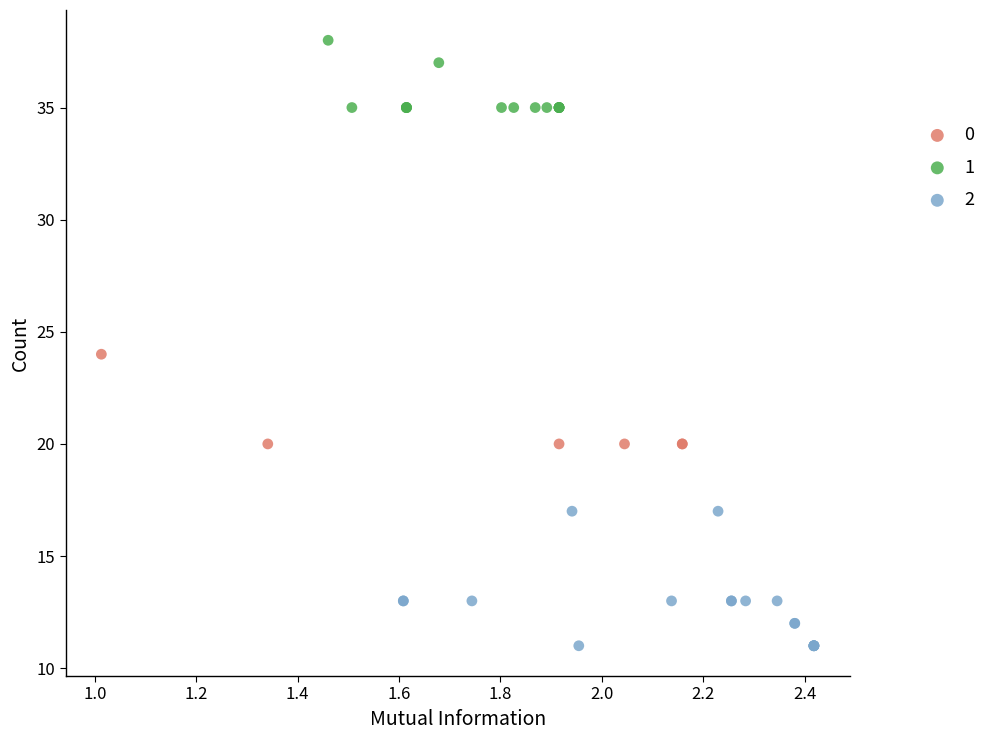

Which series reaches the minimum Y coordinate?

2